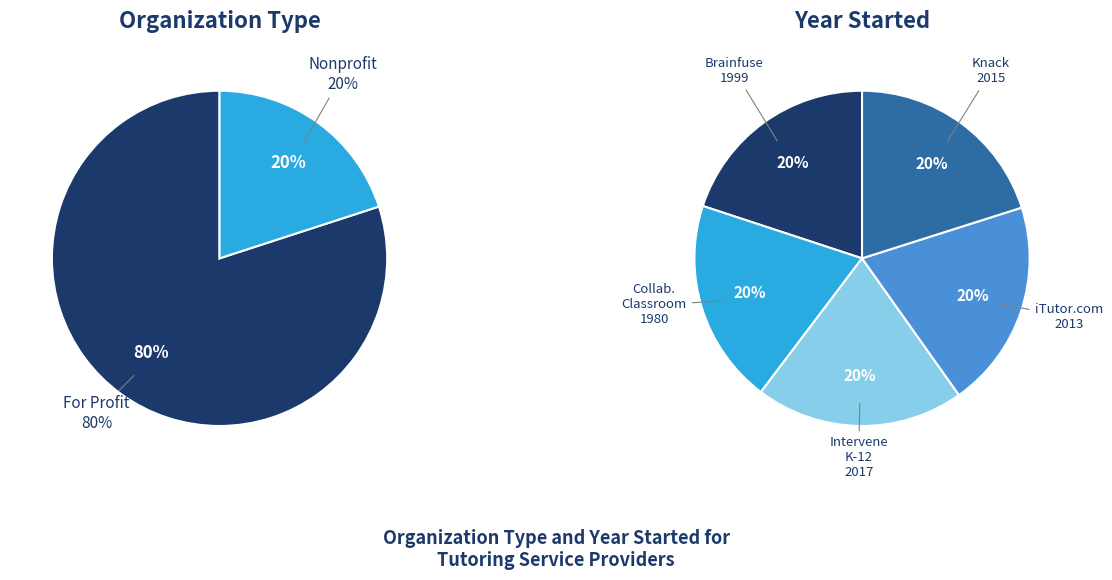

Between Center for the Collaborative Classroom and Knack, which is larger?

Knack